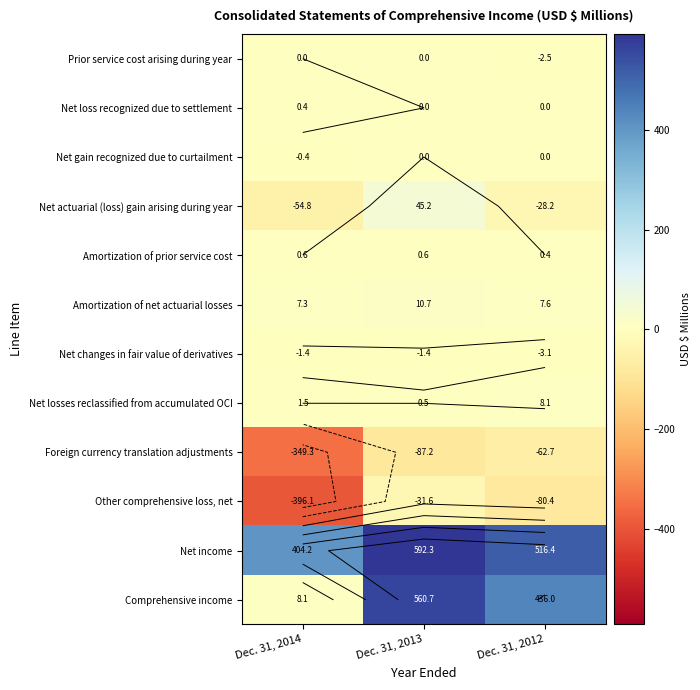

Which series has the widest spread of values?

Comprehensive income